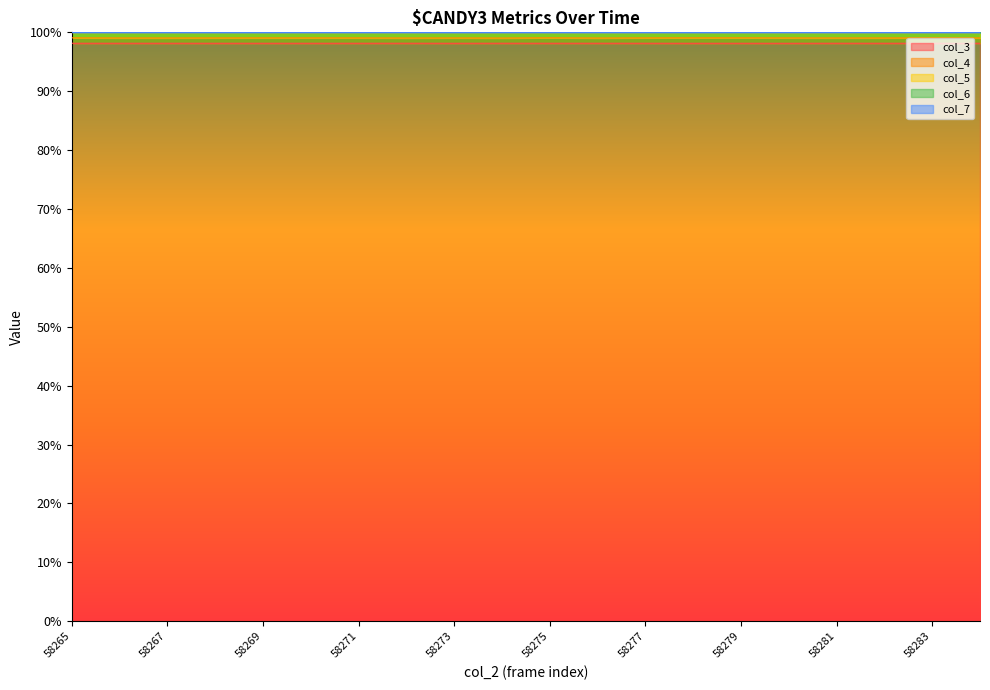

What is the value of the col_6 point at the 14th from the left?

99.9